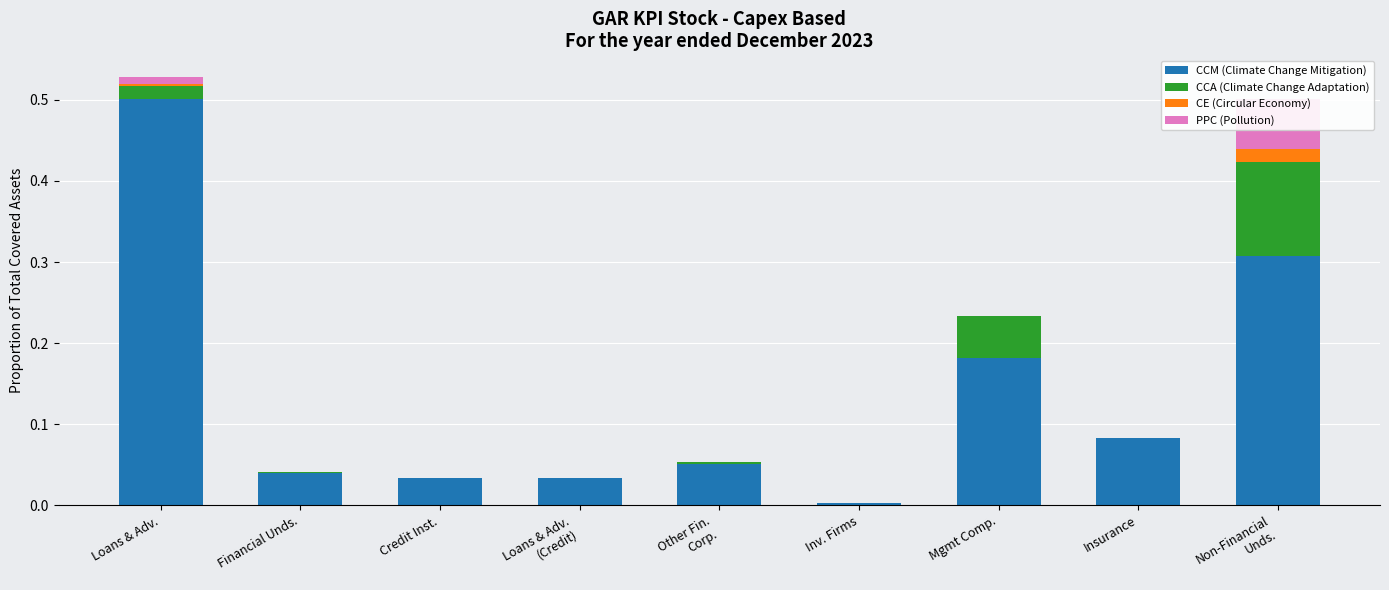

How many positive values does the CE (Circular Economy) series have?

2